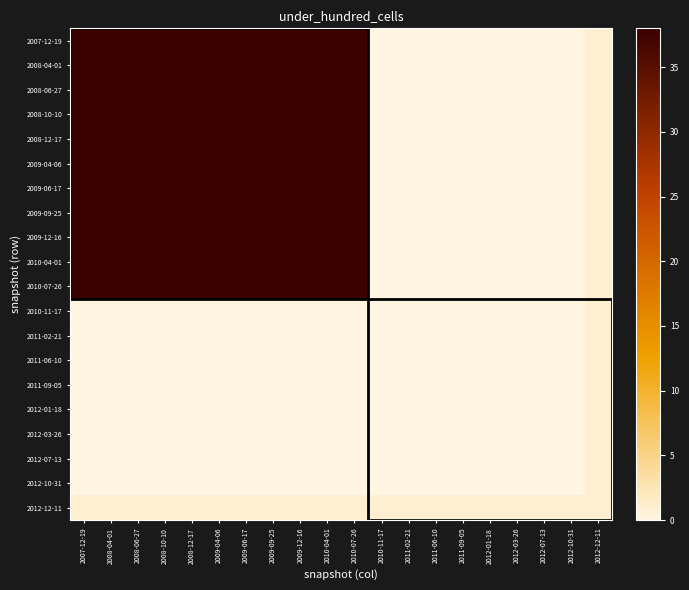

Reading left to right, extract all data points from this chart.

2007-12-19: 2007-12-19=38	2008-04-01=38	2008-06-27=38	2008-10-10=38	2008-12-17=38	2009-04-06=38	2009-06-17=38	2009-09-25=38	2009-12-16=38	2010-04-01=38	2010-07-26=38	2010-11-17=0	2011-02-21=0	2011-06-10=0	2011-09-05=0	2012-01-18=0	2012-03-26=0	2012-07-13=0	2012-10-31=0	2012-12-11=1
2008-04-01: 2007-12-19=38	2008-04-01=38	2008-06-27=38	2008-10-10=38	2008-12-17=38	2009-04-06=38	2009-06-17=38	2009-09-25=38	2009-12-16=38	2010-04-01=38	2010-07-26=38	2010-11-17=0	2011-02-21=0	2011-06-10=0	2011-09-05=0	2012-01-18=0	2012-03-26=0	2012-07-13=0	2012-10-31=0	2012-12-11=1
2008-06-27: 2007-12-19=38	2008-04-01=38	2008-06-27=38	2008-10-10=38	2008-12-17=38	2009-04-06=38	2009-06-17=38	2009-09-25=38	2009-12-16=38	2010-04-01=38	2010-07-26=38	2010-11-17=0	2011-02-21=0	2011-06-10=0	2011-09-05=0	2012-01-18=0	2012-03-26=0	2012-07-13=0	2012-10-31=0	2012-12-11=1
2008-10-10: 2007-12-19=38	2008-04-01=38	2008-06-27=38	2008-10-10=38	2008-12-17=38	2009-04-06=38	2009-06-17=38	2009-09-25=38	2009-12-16=38	2010-04-01=38	2010-07-26=38	2010-11-17=0	2011-02-21=0	2011-06-10=0	2011-09-05=0	2012-01-18=0	2012-03-26=0	2012-07-13=0	2012-10-31=0	2012-12-11=1
2008-12-17: 2007-12-19=38	2008-04-01=38	2008-06-27=38	2008-10-10=38	2008-12-17=38	2009-04-06=38	2009-06-17=38	2009-09-25=38	2009-12-16=38	2010-04-01=38	2010-07-26=38	2010-11-17=0	2011-02-21=0	2011-06-10=0	2011-09-05=0	2012-01-18=0	2012-03-26=0	2012-07-13=0	2012-10-31=0	2012-12-11=1
2009-04-06: 2007-12-19=38	2008-04-01=38	2008-06-27=38	2008-10-10=38	2008-12-17=38	2009-04-06=38	2009-06-17=38	2009-09-25=38	2009-12-16=38	2010-04-01=38	2010-07-26=38	2010-11-17=0	2011-02-21=0	2011-06-10=0	2011-09-05=0	2012-01-18=0	2012-03-26=0	2012-07-13=0	2012-10-31=0	2012-12-11=1
2009-06-17: 2007-12-19=38	2008-04-01=38	2008-06-27=38	2008-10-10=38	2008-12-17=38	2009-04-06=38	2009-06-17=38	2009-09-25=38	2009-12-16=38	2010-04-01=38	2010-07-26=38	2010-11-17=0	2011-02-21=0	2011-06-10=0	2011-09-05=0	2012-01-18=0	2012-03-26=0	2012-07-13=0	2012-10-31=0	2012-12-11=1
2009-09-25: 2007-12-19=38	2008-04-01=38	2008-06-27=38	2008-10-10=38	2008-12-17=38	2009-04-06=38	2009-06-17=38	2009-09-25=38	2009-12-16=38	2010-04-01=38	2010-07-26=38	2010-11-17=0	2011-02-21=0	2011-06-10=0	2011-09-05=0	2012-01-18=0	2012-03-26=0	2012-07-13=0	2012-10-31=0	2012-12-11=1
2009-12-16: 2007-12-19=38	2008-04-01=38	2008-06-27=38	2008-10-10=38	2008-12-17=38	2009-04-06=38	2009-06-17=38	2009-09-25=38	2009-12-16=38	2010-04-01=38	2010-07-26=38	2010-11-17=0	2011-02-21=0	2011-06-10=0	2011-09-05=0	2012-01-18=0	2012-03-26=0	2012-07-13=0	2012-10-31=0	2012-12-11=1
2010-04-01: 2007-12-19=38	2008-04-01=38	2008-06-27=38	2008-10-10=38	2008-12-17=38	2009-04-06=38	2009-06-17=38	2009-09-25=38	2009-12-16=38	2010-04-01=38	2010-07-26=38	2010-11-17=0	2011-02-21=0	2011-06-10=0	2011-09-05=0	2012-01-18=0	2012-03-26=0	2012-07-13=0	2012-10-31=0	2012-12-11=1
2010-07-26: 2007-12-19=38	2008-04-01=38	2008-06-27=38	2008-10-10=38	2008-12-17=38	2009-04-06=38	2009-06-17=38	2009-09-25=38	2009-12-16=38	2010-04-01=38	2010-07-26=38	2010-11-17=0	2011-02-21=0	2011-06-10=0	2011-09-05=0	2012-01-18=0	2012-03-26=0	2012-07-13=0	2012-10-31=0	2012-12-11=1
2010-11-17: 2007-12-19=0	2008-04-01=0	2008-06-27=0	2008-10-10=0	2008-12-17=0	2009-04-06=0	2009-06-17=0	2009-09-25=0	2009-12-16=0	2010-04-01=0	2010-07-26=0	2010-11-17=0	2011-02-21=0	2011-06-10=0	2011-09-05=0	2012-01-18=0	2012-03-26=0	2012-07-13=0	2012-10-31=0	2012-12-11=1
2011-02-21: 2007-12-19=0	2008-04-01=0	2008-06-27=0	2008-10-10=0	2008-12-17=0	2009-04-06=0	2009-06-17=0	2009-09-25=0	2009-12-16=0	2010-04-01=0	2010-07-26=0	2010-11-17=0	2011-02-21=0	2011-06-10=0	2011-09-05=0	2012-01-18=0	2012-03-26=0	2012-07-13=0	2012-10-31=0	2012-12-11=1
2011-06-10: 2007-12-19=0	2008-04-01=0	2008-06-27=0	2008-10-10=0	2008-12-17=0	2009-04-06=0	2009-06-17=0	2009-09-25=0	2009-12-16=0	2010-04-01=0	2010-07-26=0	2010-11-17=0	2011-02-21=0	2011-06-10=0	2011-09-05=0	2012-01-18=0	2012-03-26=0	2012-07-13=0	2012-10-31=0	2012-12-11=1
2011-09-05: 2007-12-19=0	2008-04-01=0	2008-06-27=0	2008-10-10=0	2008-12-17=0	2009-04-06=0	2009-06-17=0	2009-09-25=0	2009-12-16=0	2010-04-01=0	2010-07-26=0	2010-11-17=0	2011-02-21=0	2011-06-10=0	2011-09-05=0	2012-01-18=0	2012-03-26=0	2012-07-13=0	2012-10-31=0	2012-12-11=1
2012-01-18: 2007-12-19=0	2008-04-01=0	2008-06-27=0	2008-10-10=0	2008-12-17=0	2009-04-06=0	2009-06-17=0	2009-09-25=0	2009-12-16=0	2010-04-01=0	2010-07-26=0	2010-11-17=0	2011-02-21=0	2011-06-10=0	2011-09-05=0	2012-01-18=0	2012-03-26=0	2012-07-13=0	2012-10-31=0	2012-12-11=1
2012-03-26: 2007-12-19=0	2008-04-01=0	2008-06-27=0	2008-10-10=0	2008-12-17=0	2009-04-06=0	2009-06-17=0	2009-09-25=0	2009-12-16=0	2010-04-01=0	2010-07-26=0	2010-11-17=0	2011-02-21=0	2011-06-10=0	2011-09-05=0	2012-01-18=0	2012-03-26=0	2012-07-13=0	2012-10-31=0	2012-12-11=1
2012-07-13: 2007-12-19=0	2008-04-01=0	2008-06-27=0	2008-10-10=0	2008-12-17=0	2009-04-06=0	2009-06-17=0	2009-09-25=0	2009-12-16=0	2010-04-01=0	2010-07-26=0	2010-11-17=0	2011-02-21=0	2011-06-10=0	2011-09-05=0	2012-01-18=0	2012-03-26=0	2012-07-13=0	2012-10-31=0	2012-12-11=1
2012-10-31: 2007-12-19=0	2008-04-01=0	2008-06-27=0	2008-10-10=0	2008-12-17=0	2009-04-06=0	2009-06-17=0	2009-09-25=0	2009-12-16=0	2010-04-01=0	2010-07-26=0	2010-11-17=0	2011-02-21=0	2011-06-10=0	2011-09-05=0	2012-01-18=0	2012-03-26=0	2012-07-13=0	2012-10-31=0	2012-12-11=1
2012-12-11: 2007-12-19=1	2008-04-01=1	2008-06-27=1	2008-10-10=1	2008-12-17=1	2009-04-06=1	2009-06-17=1	2009-09-25=1	2009-12-16=1	2010-04-01=1	2010-07-26=1	2010-11-17=1	2011-02-21=1	2011-06-10=1	2011-09-05=1	2012-01-18=1	2012-03-26=1	2012-07-13=1	2012-10-31=1	2012-12-11=1